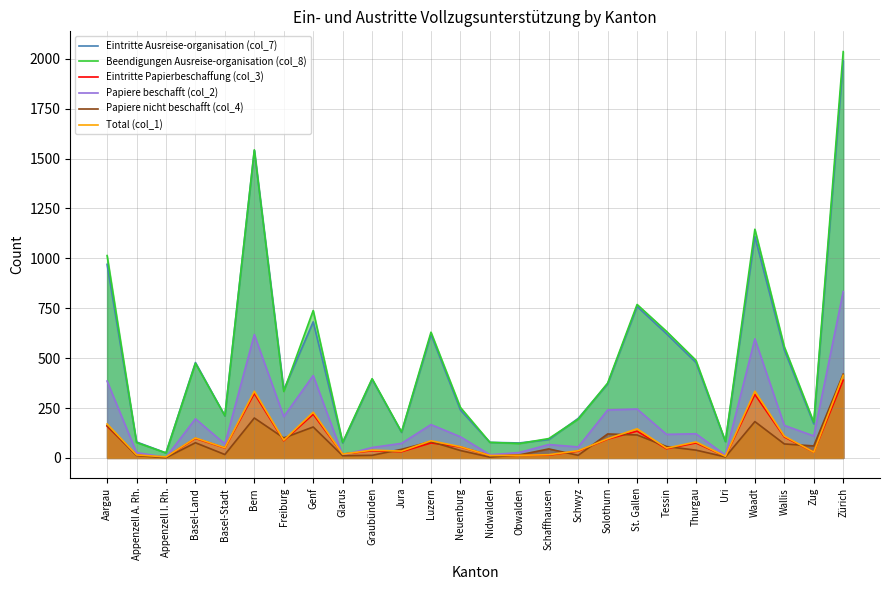

Does the chart have visible grid lines?

Yes